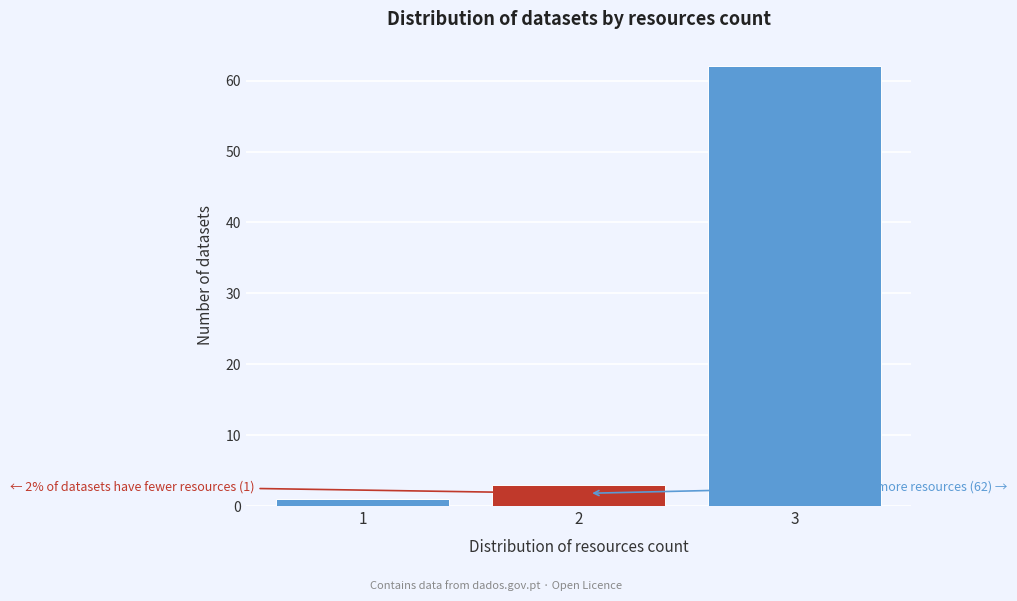

Reading left to right, what are all the values shown in this chart?

1=1	2=3	3=62